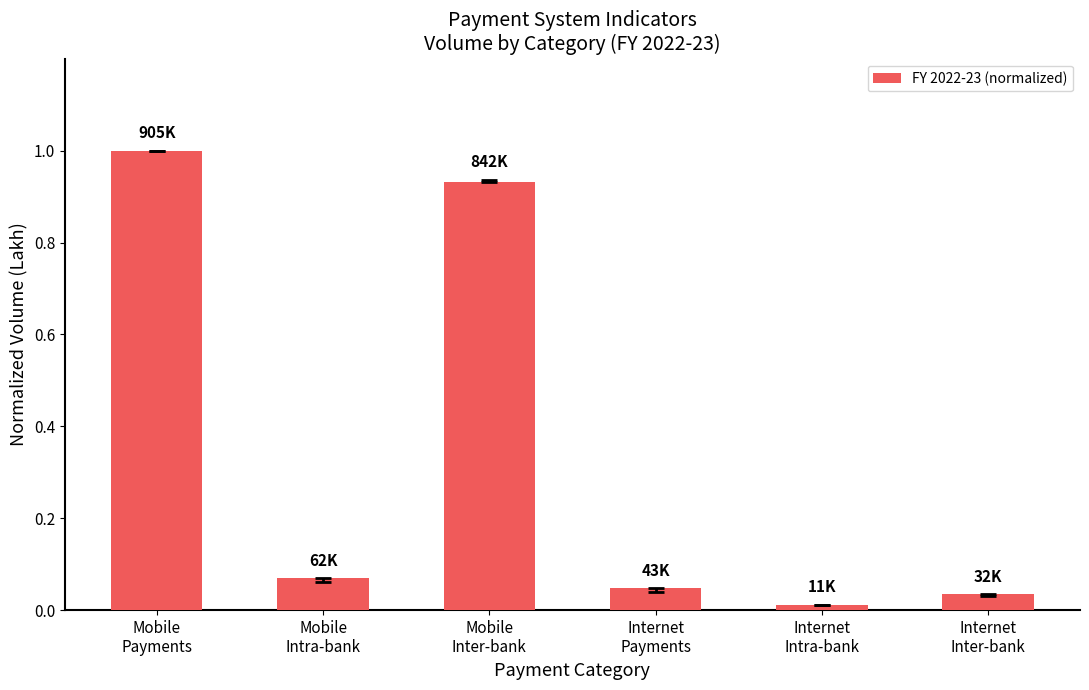

What is the sum of all values?

2.1